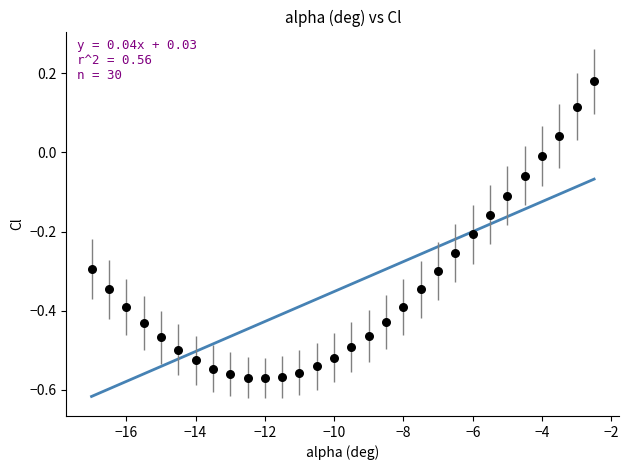

What is the range of X values (max minus min)?

14.5